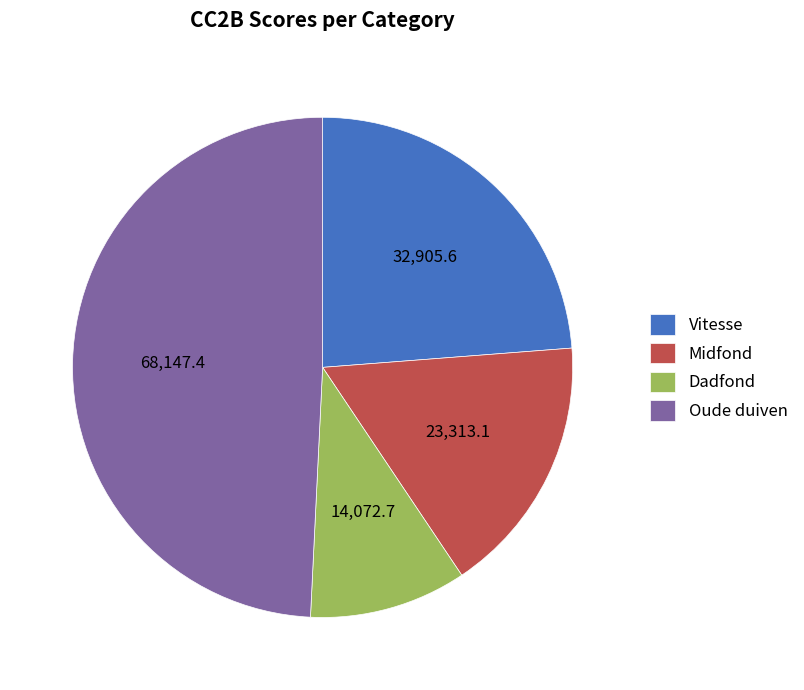

Rank the categories by value from highest to lowest.

Oude duiven, Vitesse, Midfond, Dadfond